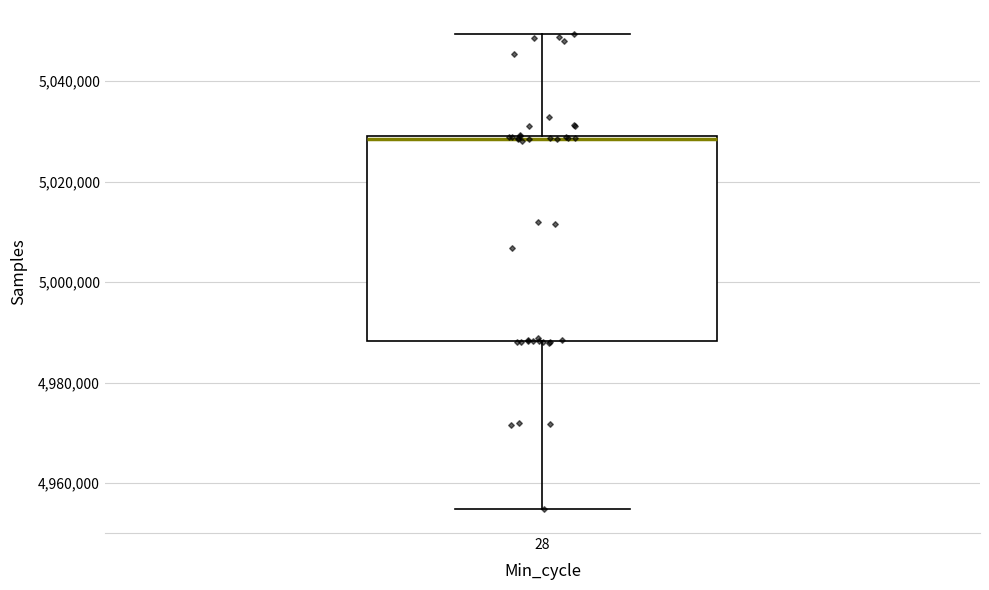

Where does the lower whisker of the box at x = 28 end on the y-axis? The values are not printed on the chart, so give them approximately, as read against the axis.

4954000